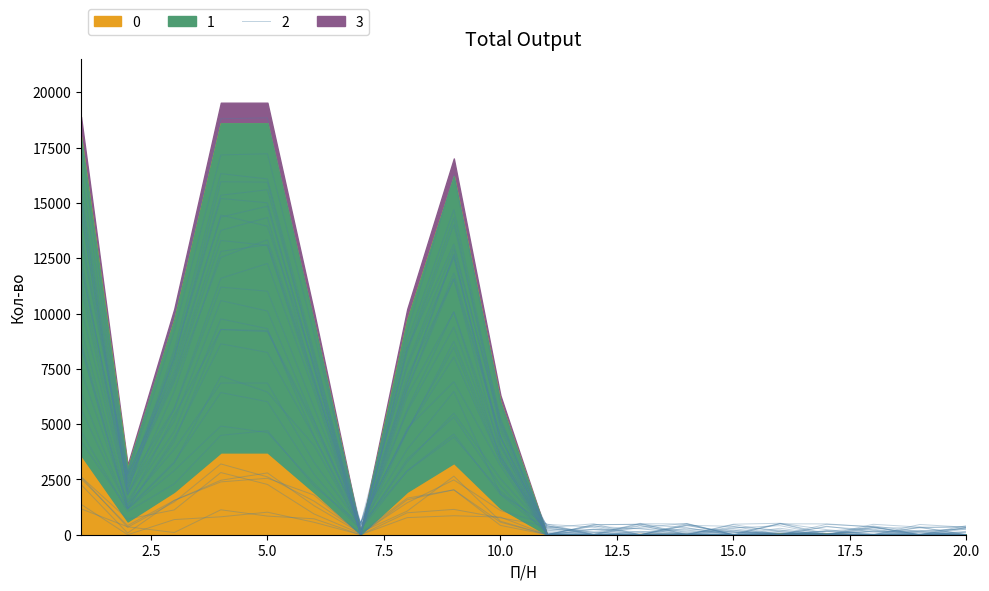

The chart shows a value of 201.6 at 16. True or false?

True